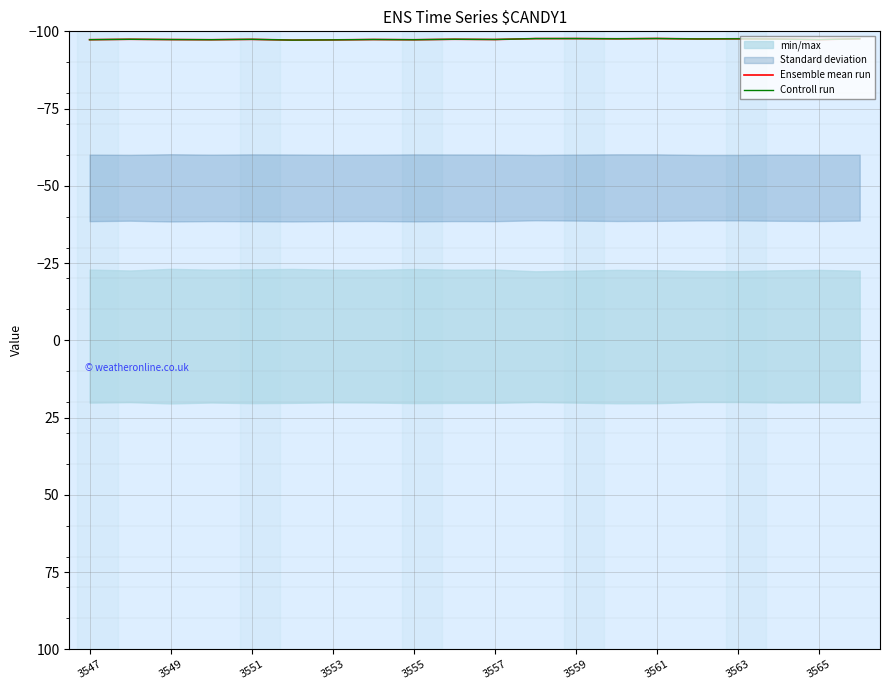

What is the total value across all series at 13?

-195.2